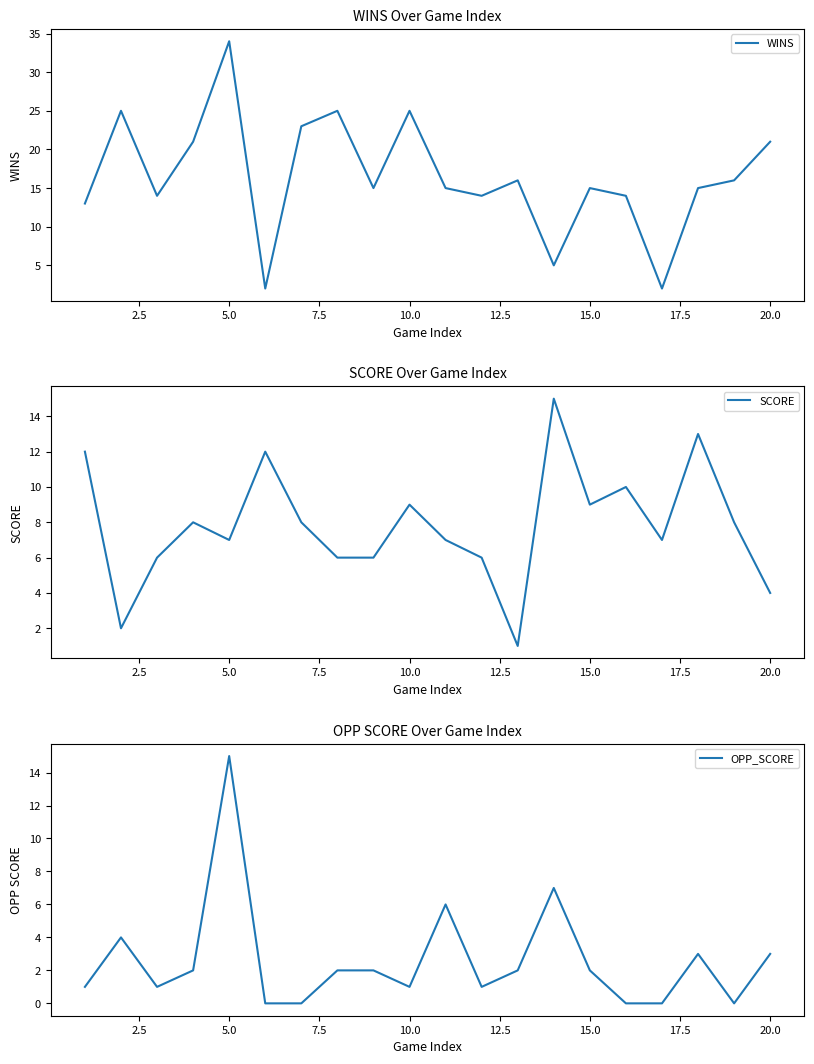

Which category has the highest value in the WINS series?

5.0